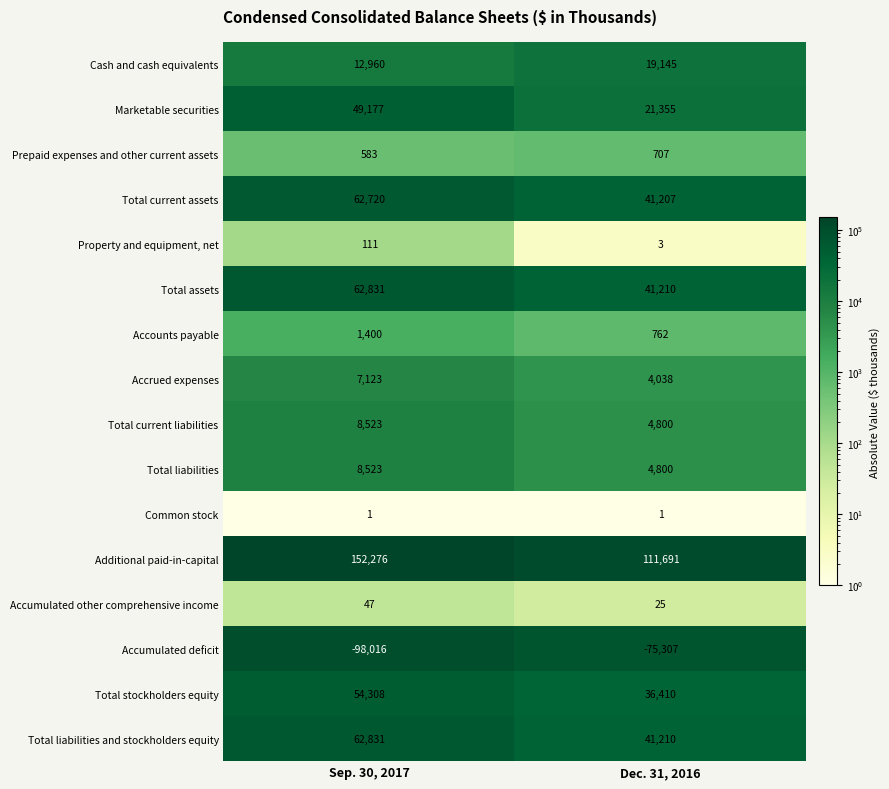

Is it true that Cash and cash equivalents equals 8455 at Dec. 31, 2016?

False